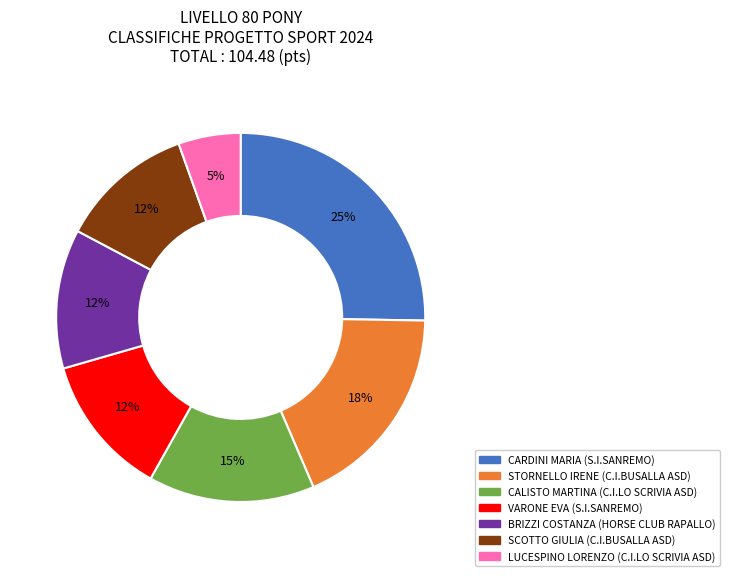

Does any single category account for the majority?

No